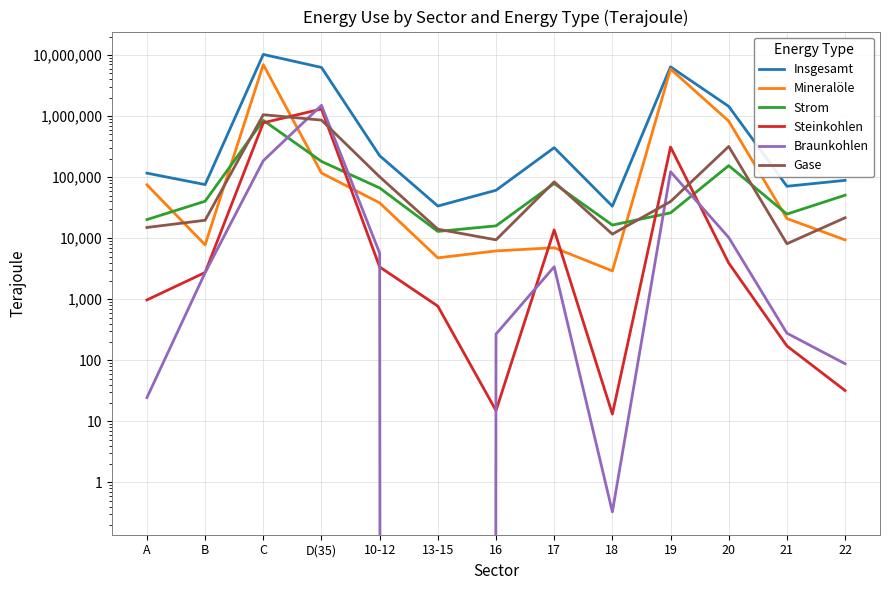

True or false: Insgesamt and Strom intersect in this chart.

False